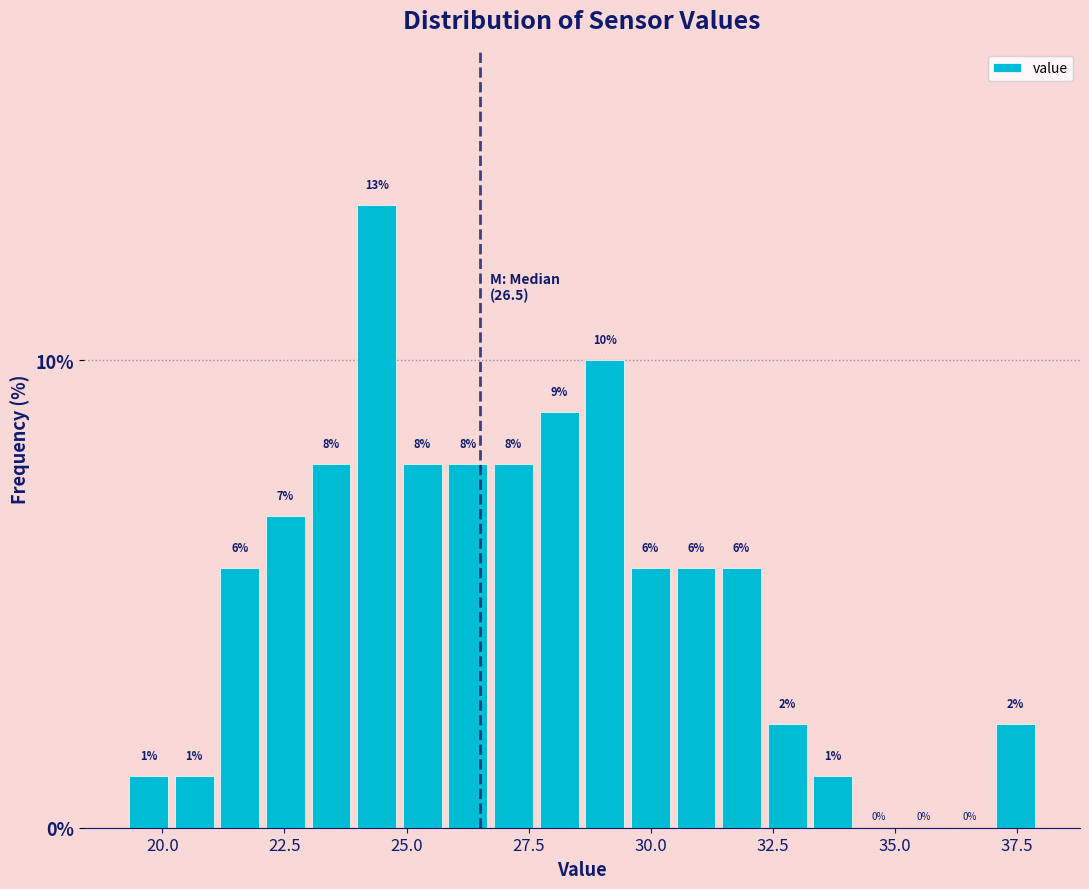

Around what value on the x-axis is the tallest bar? Give the approximate position of its centre, as read against the axis.

24.5